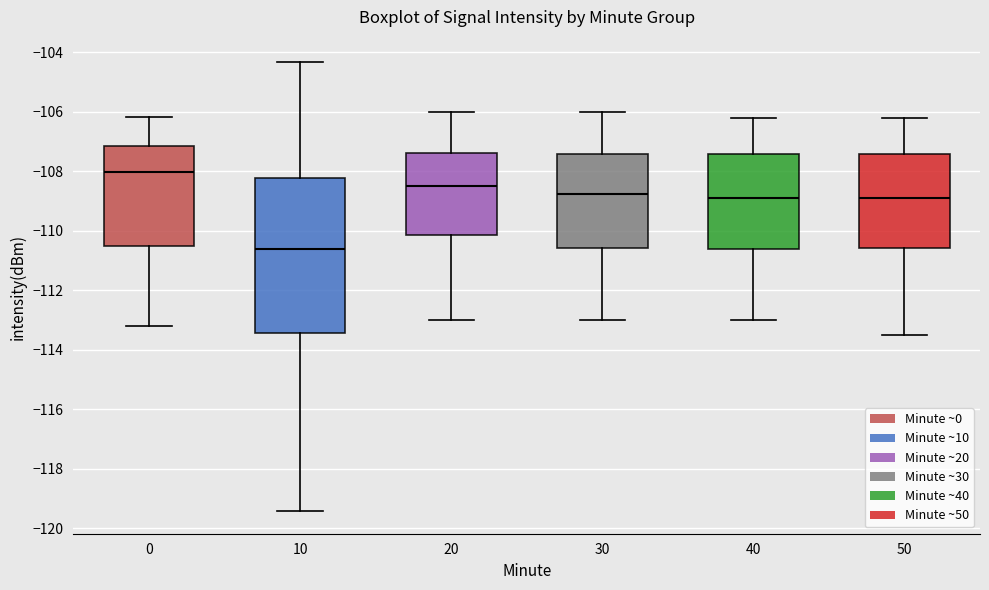

Reading left to right, read every box against the y-axis: the position of its median line, the range the box covers, and the ends of its whiskers. The values are not printed on the chart, so give them approximately, as read against the axis.

0: median -108.0, box -110.6 to -107.2, whiskers -113.2 to -106.2
10: median -110.6, box -113.4 to -108.2, whiskers -119.4 to -104.4
20: median -108.4, box -110.2 to -107.4, whiskers -113.0 to -106.0
30: median -108.8, box -110.6 to -107.4, whiskers -113.0 to -106.0
40: median -108.8, box -110.6 to -107.4, whiskers -113.0 to -106.2
50: median -108.8, box -110.6 to -107.4, whiskers -113.4 to -106.2